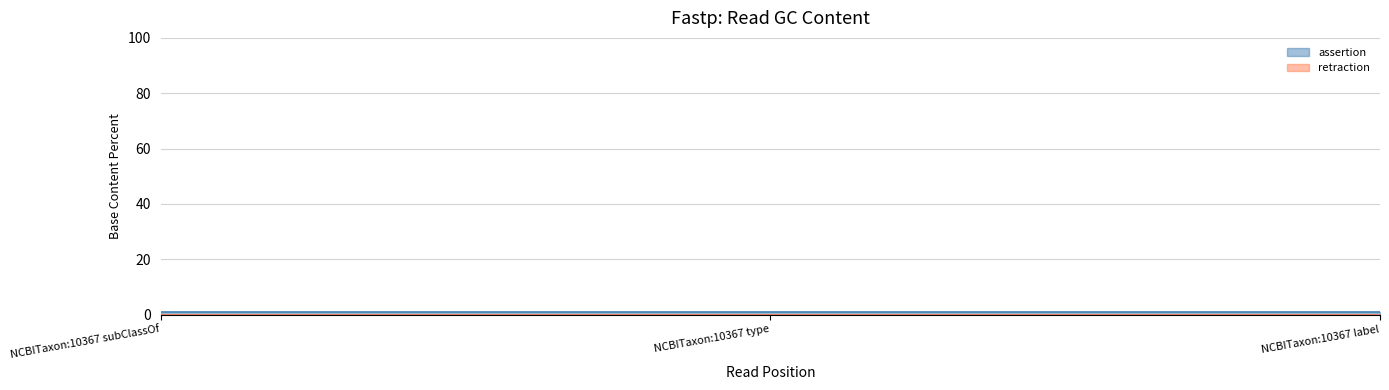

Which series has the largest range (max minus min)?

assertion